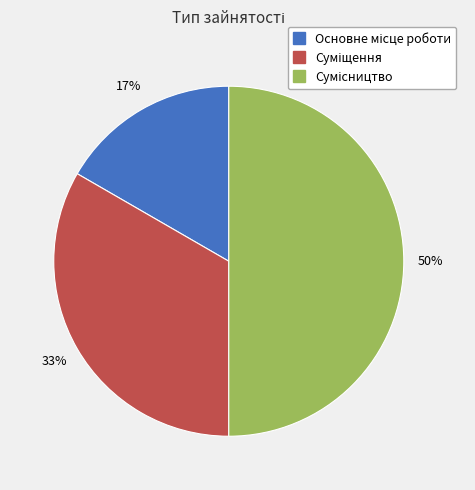

To the nearest percent, what is the average slice percentage?

33%